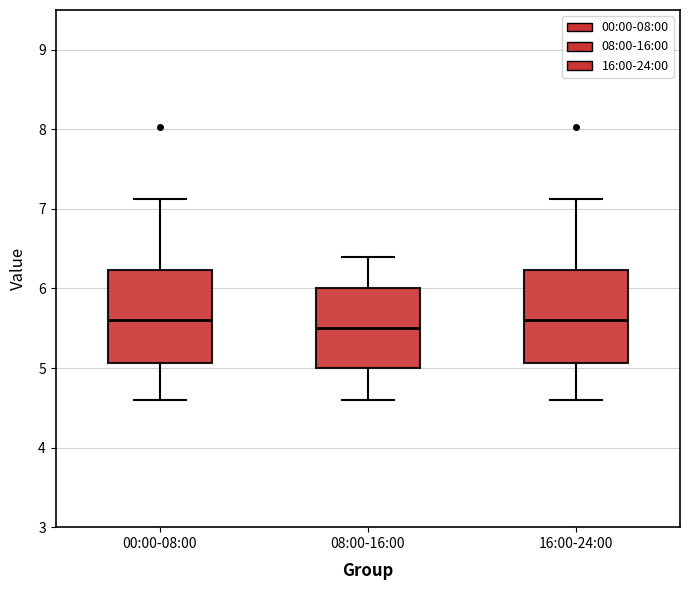

Reading left to right, read every box against the y-axis: the position of its median line, the range the box covers, and the ends of its whiskers. The values are not printed on the chart, so give them approximately, as read against the axis.

00:00-08:00: median 5.6, box 5.1 to 6.2, whiskers 4.6 to 7.1
08:00-16:00: median 5.5, box 5.0 to 6.0, whiskers 4.6 to 6.4
16:00-24:00: median 5.6, box 5.1 to 6.2, whiskers 4.6 to 7.1